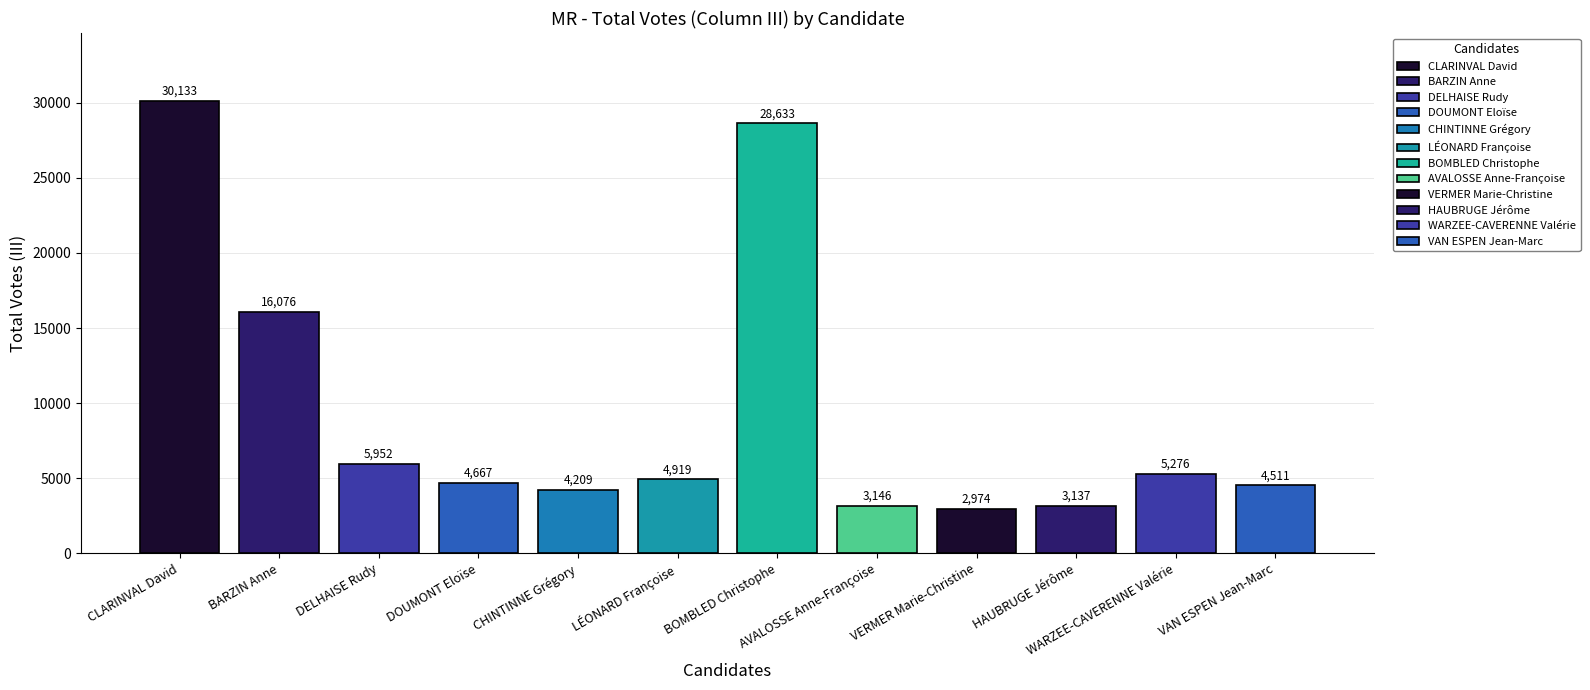

How many values are below 4919?

6